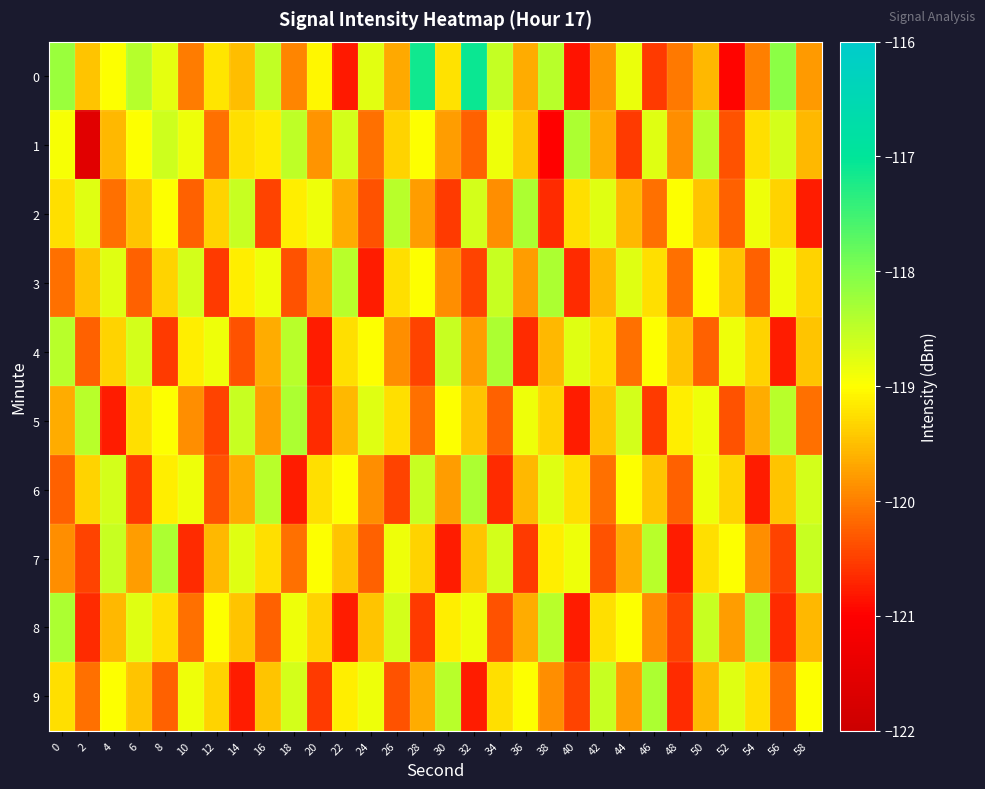

Which series changed the most between 34 and 38?

1